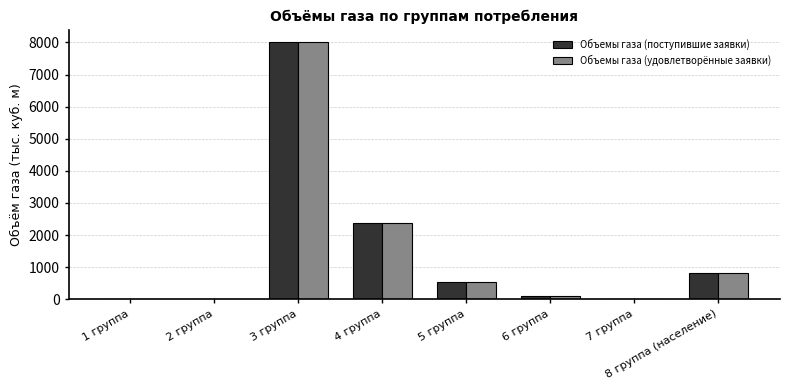

How many distinct data groups are displayed?

2